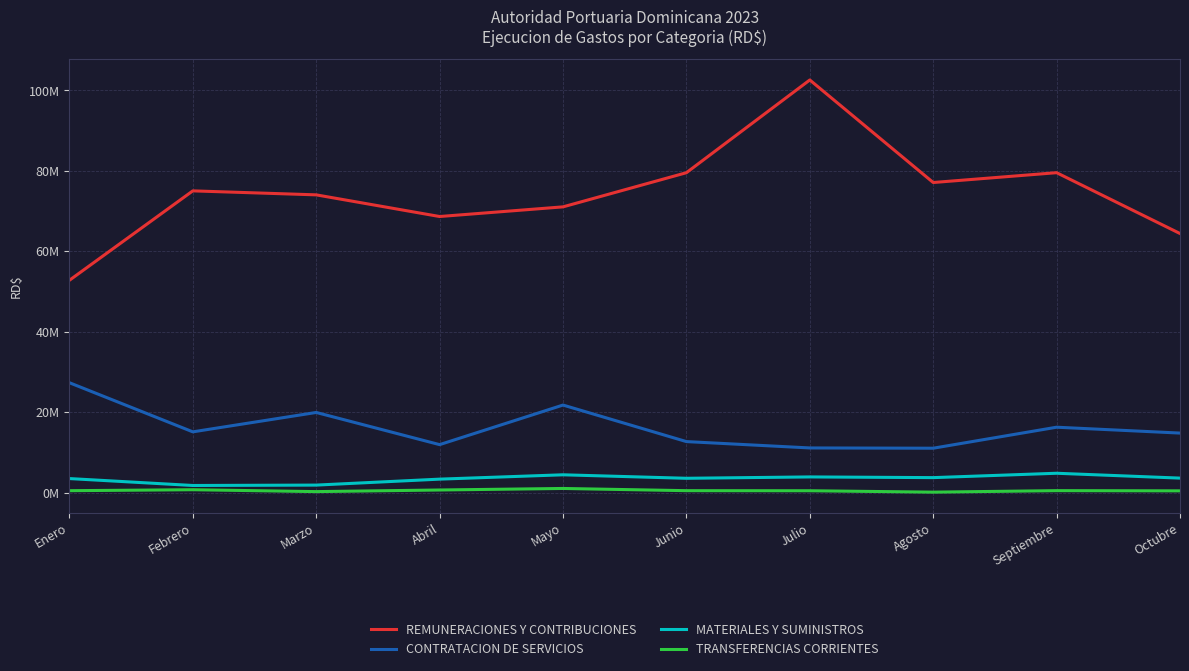

True or false: REMUNERACIONES Y CONTRIBUCIONES and TRANSFERENCIAS CORRIENTES cross at least once.

False